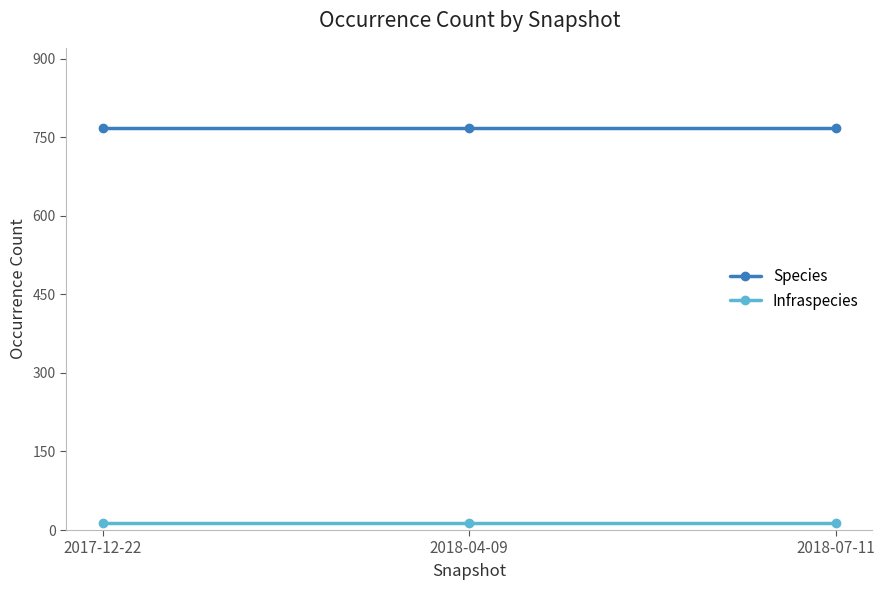

Does the chart have visible grid lines?

No